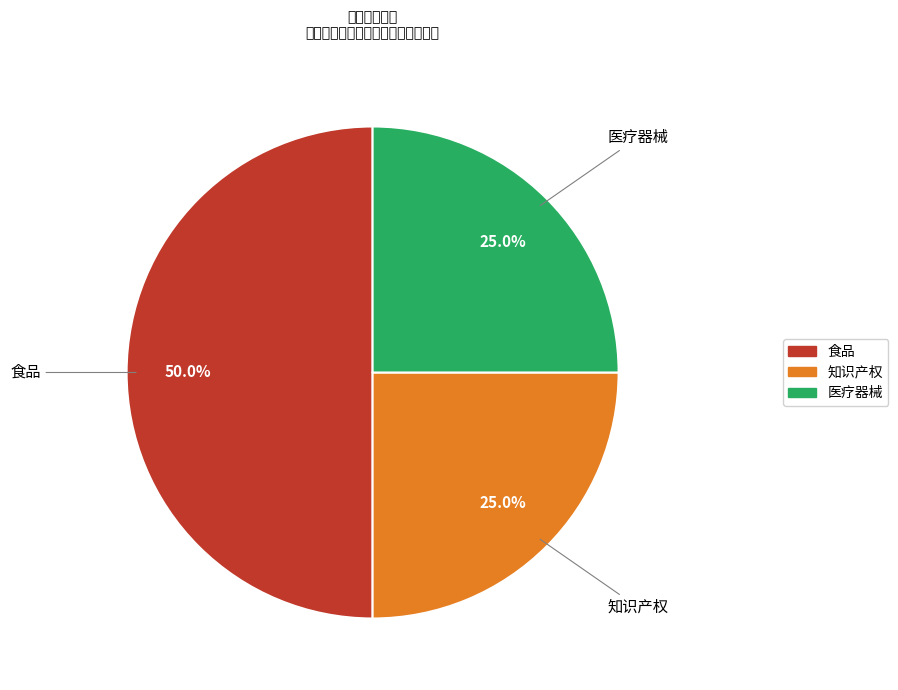

What is the largest slice in the pie chart?

食品